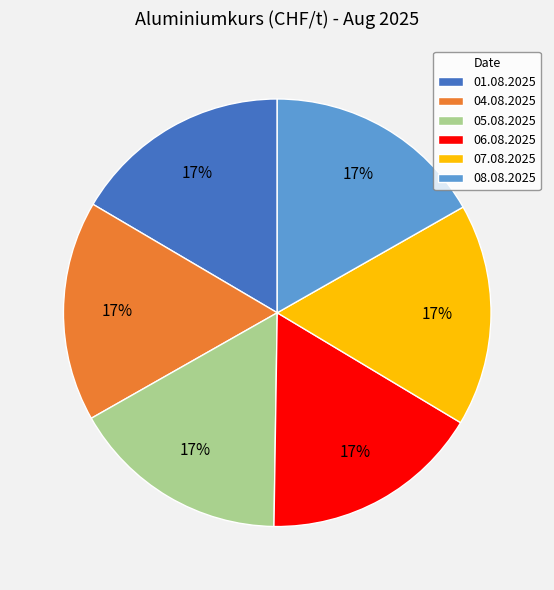

To the nearest percent, what portion does 05.08.2025 represent?

17%